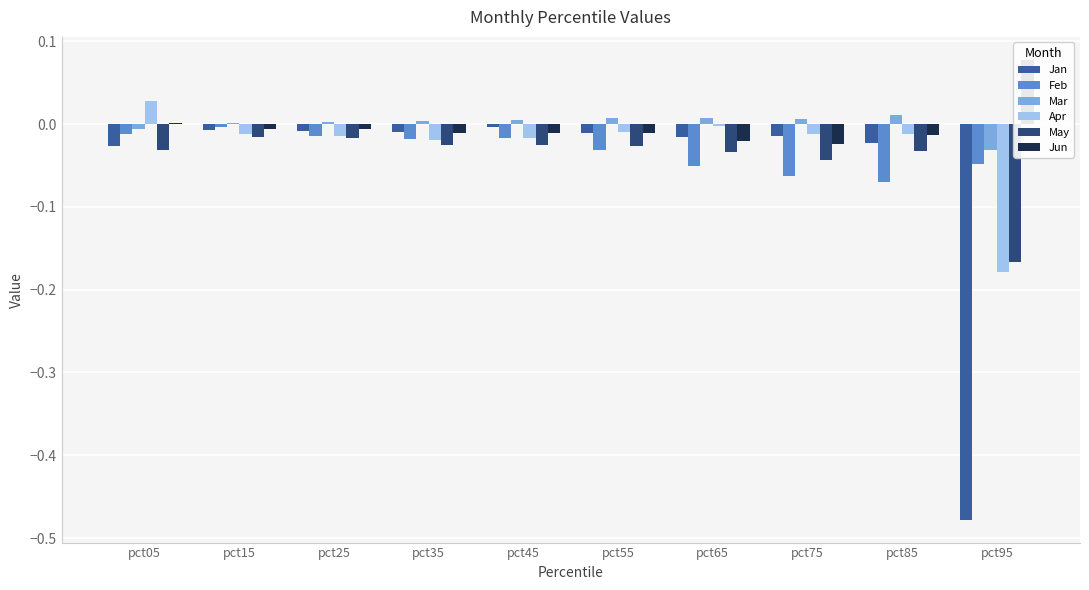

Count the number of data series in this chart.

6